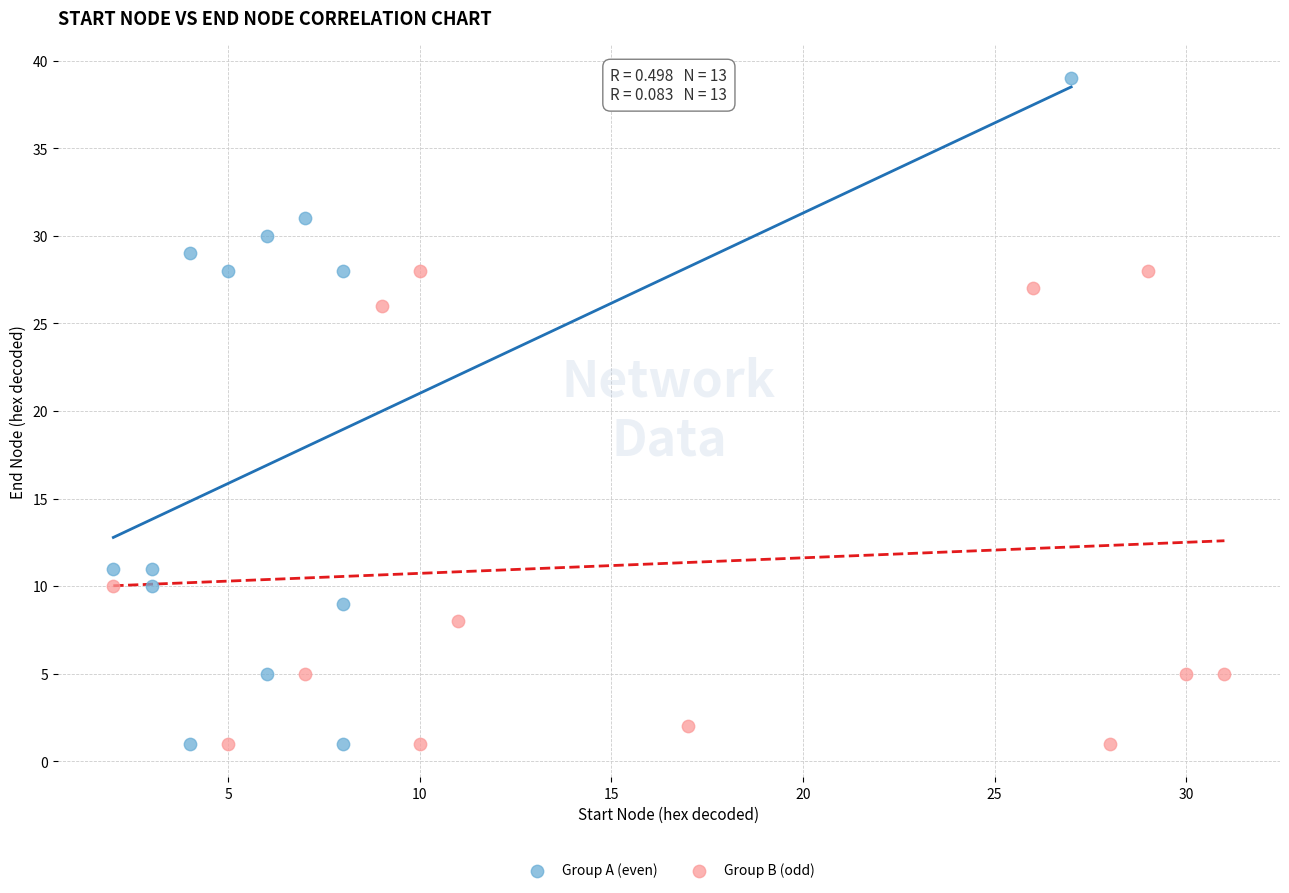

Which series has the widest spread of Y values?

Group A (even)